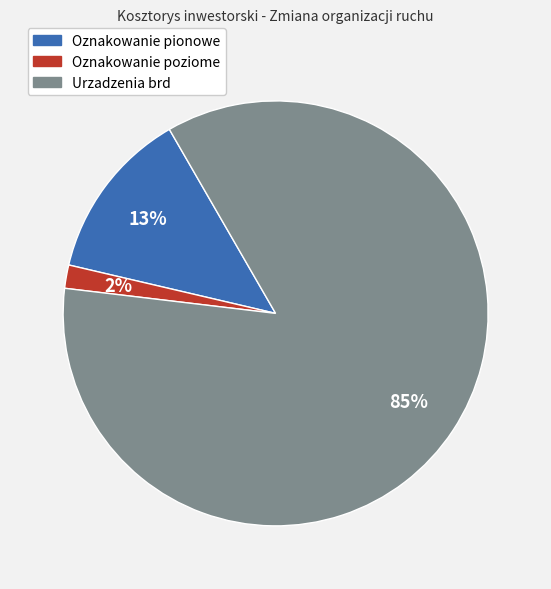

What percentage is the Oznakowanie poziome slice, to the nearest percent?

2%